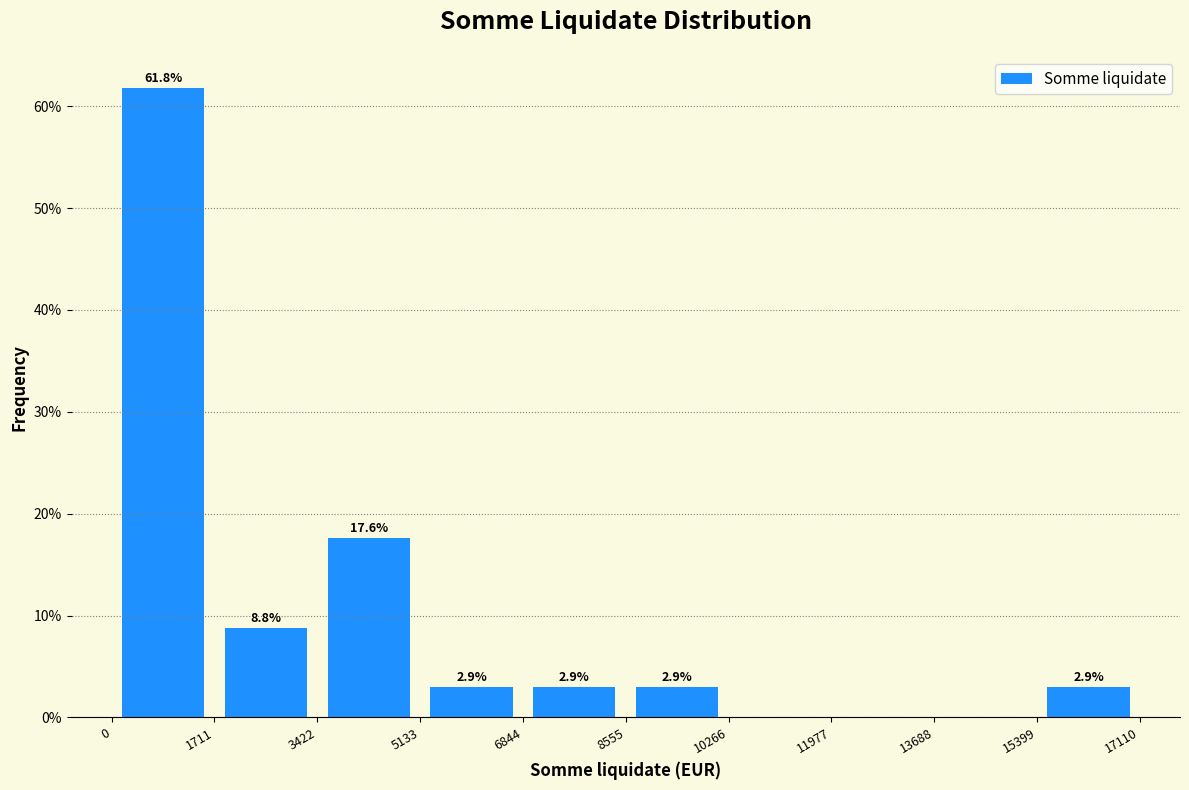

Which range on the x-axis has the tallest bar?

0 to 1711